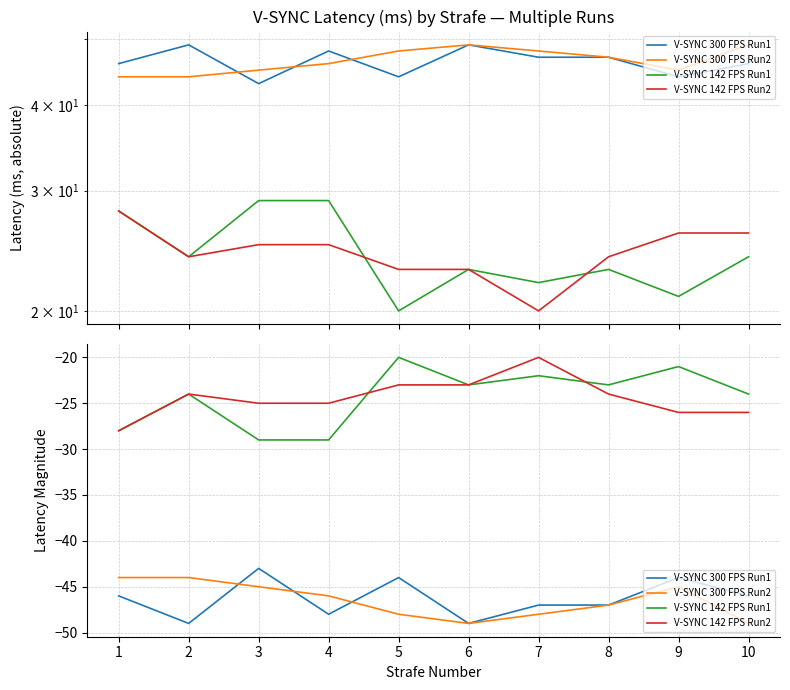

True or false: V-SYNC 142 FPS Run2 and V-SYNC 300 FPS Run1 cross at least once.

False